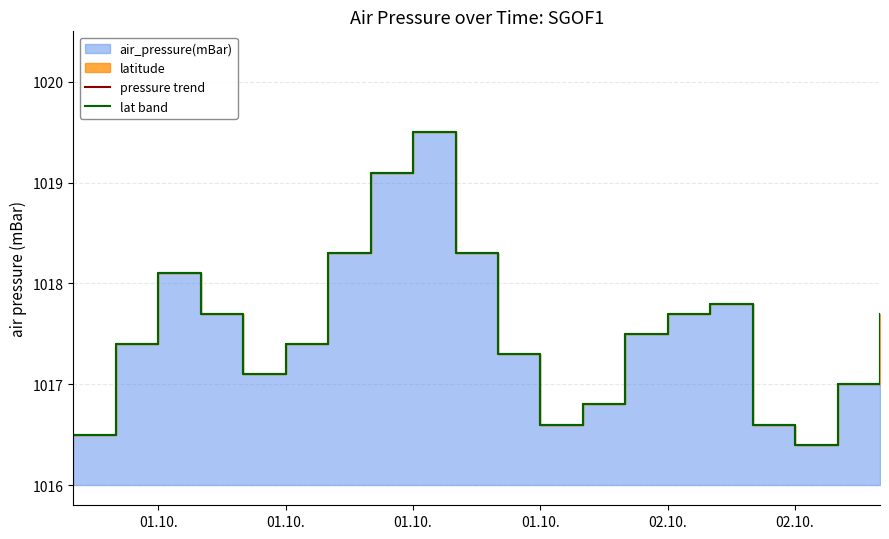

Which series has the largest range (max minus min)?

pressure trend